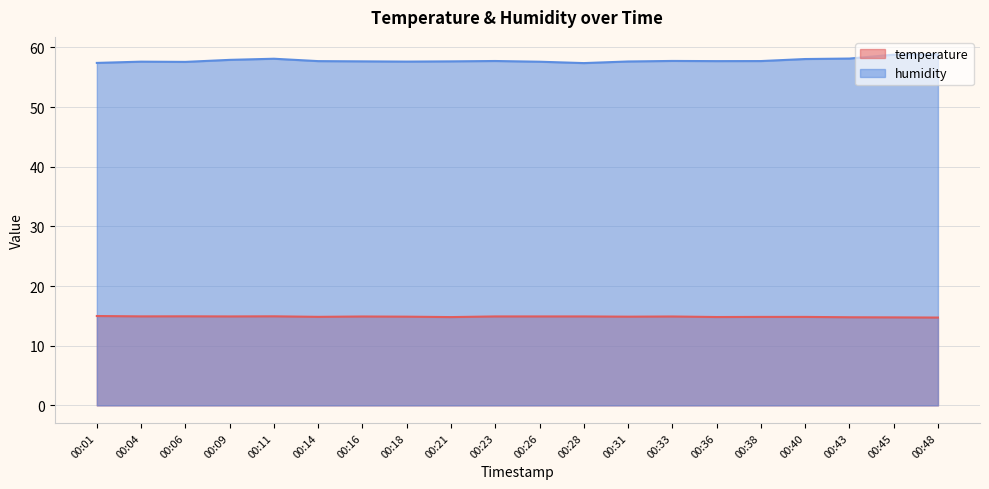

What is the average value of the humidity series?

57.8